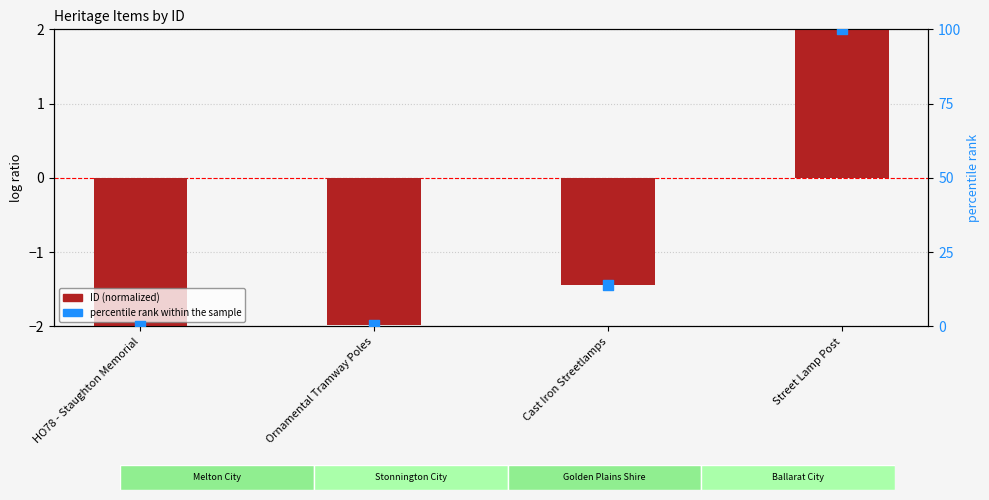

Which series contains the highest Y value?

percentile rank within the sample